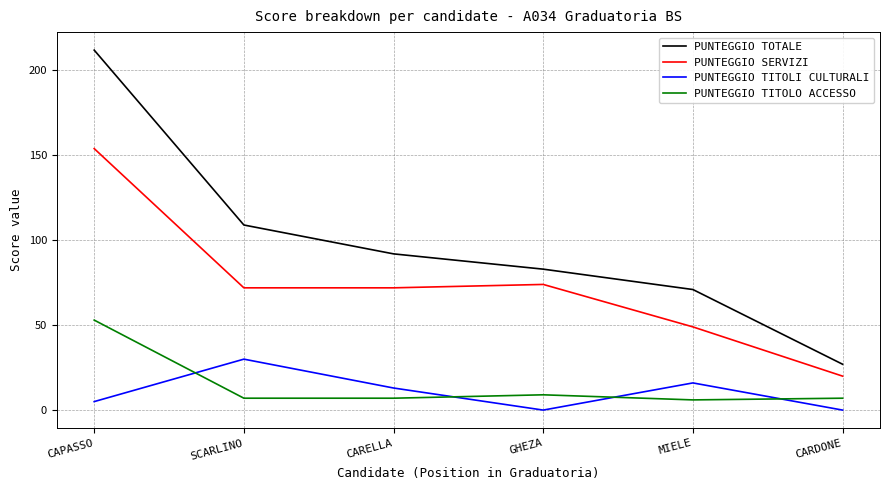

Does the chart have visible grid lines?

Yes